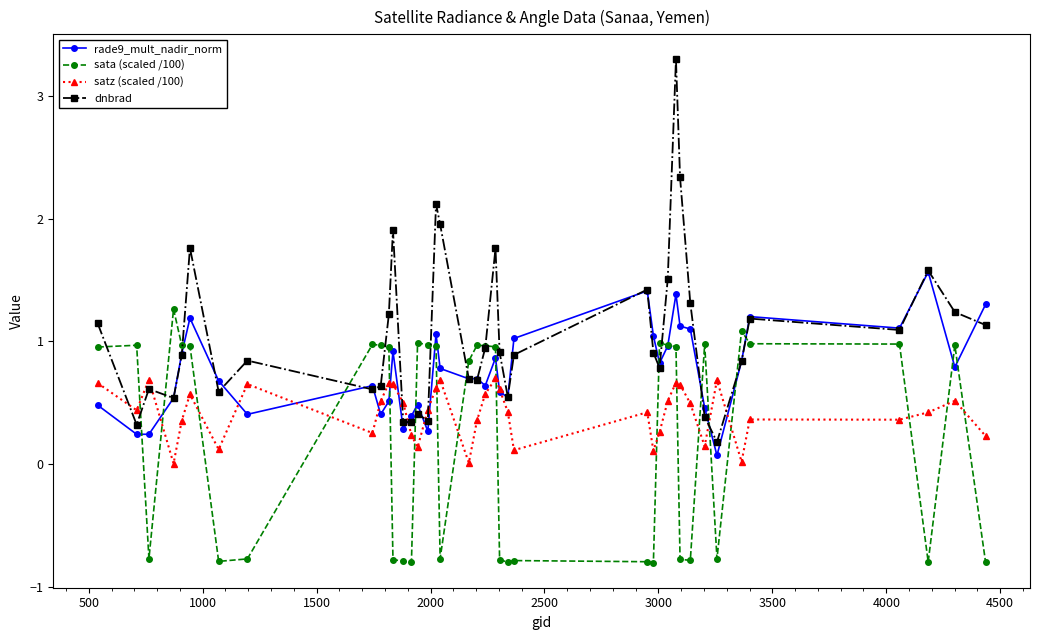

Which series has the largest total across all categories?

dnbrad